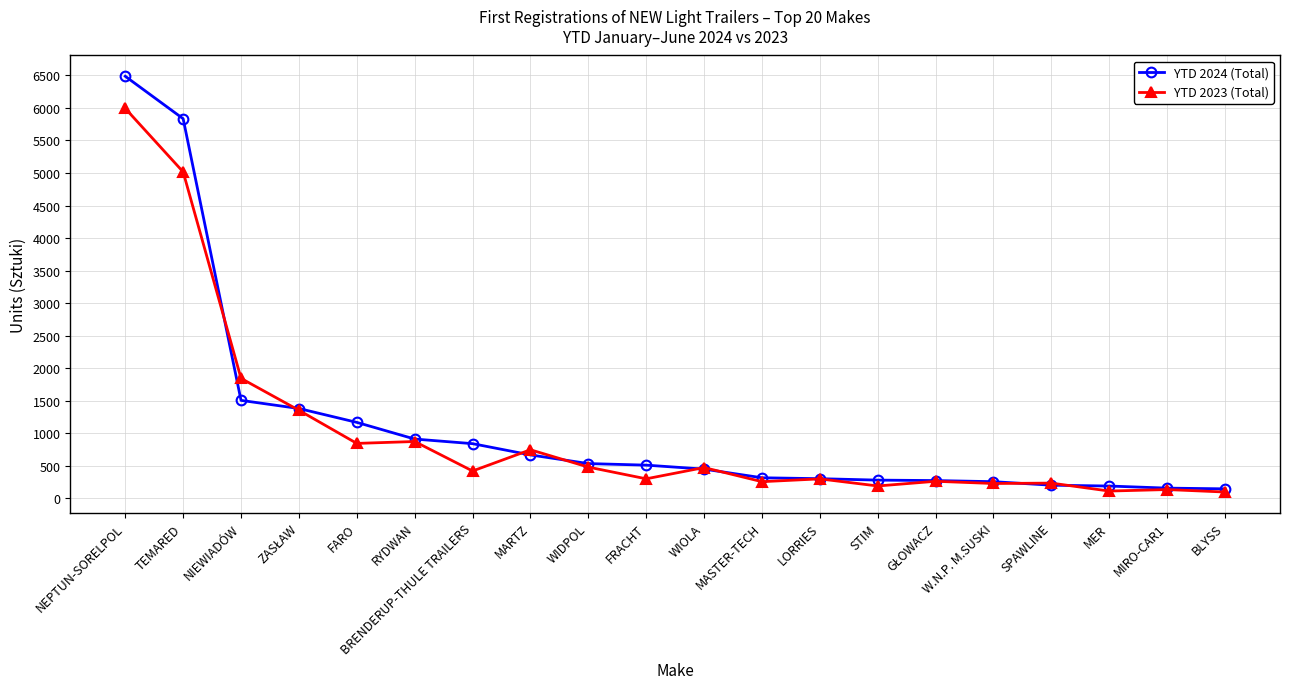

At which label does YTD 2024 (Total) reach its peak?

NEPTUN-SORELPOL